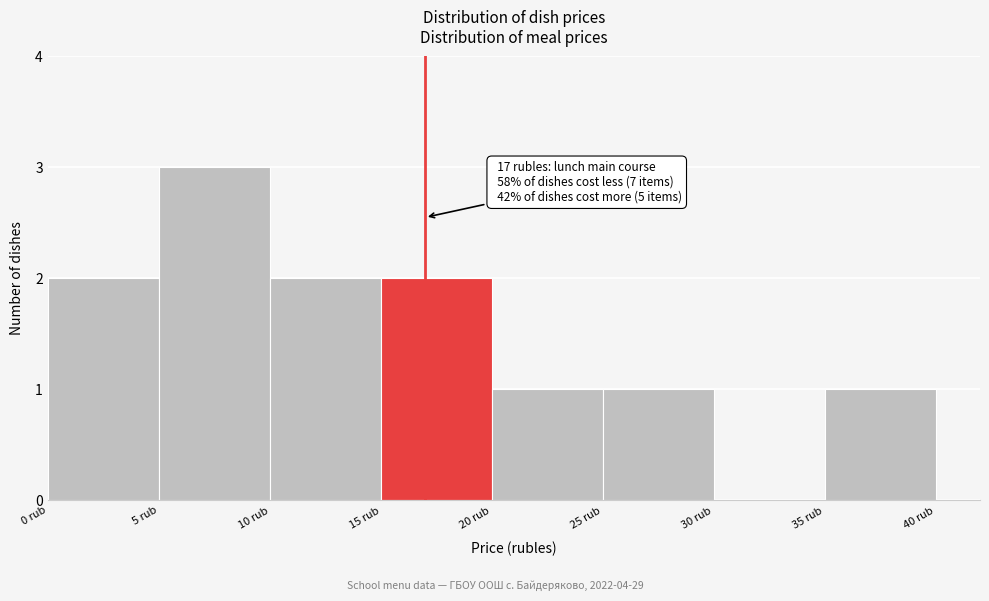

Over which range of the x-axis is the bar tallest?

5 to 10